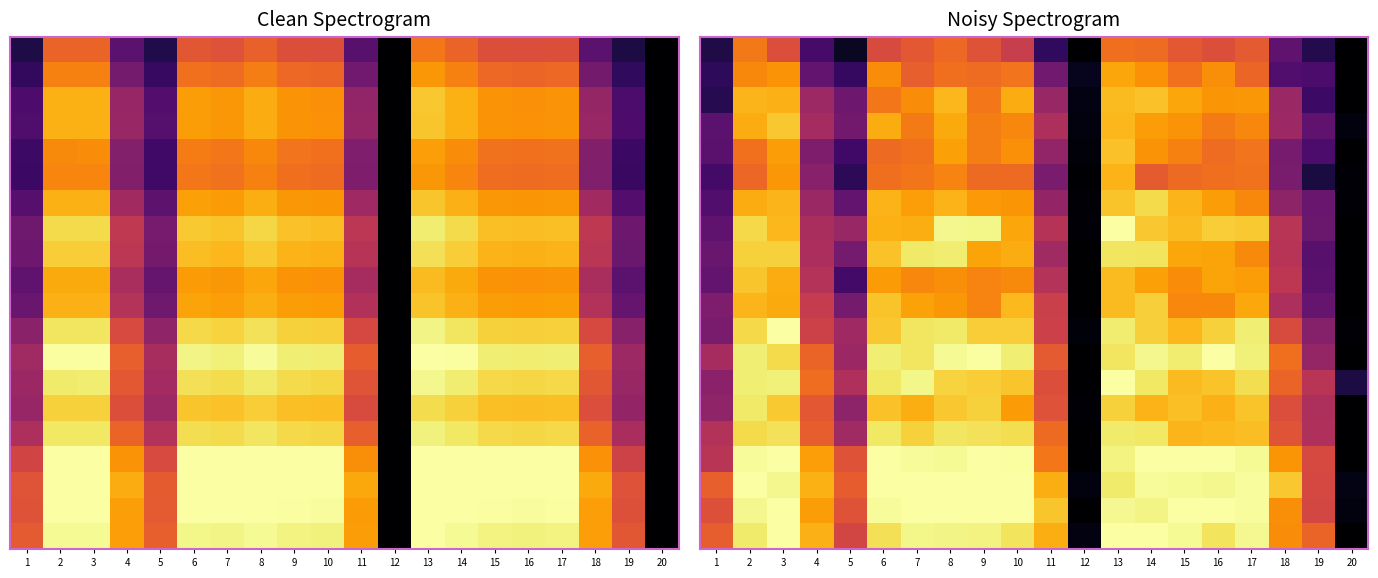

What is the difference between the highest and lowest values at 5?

0.6